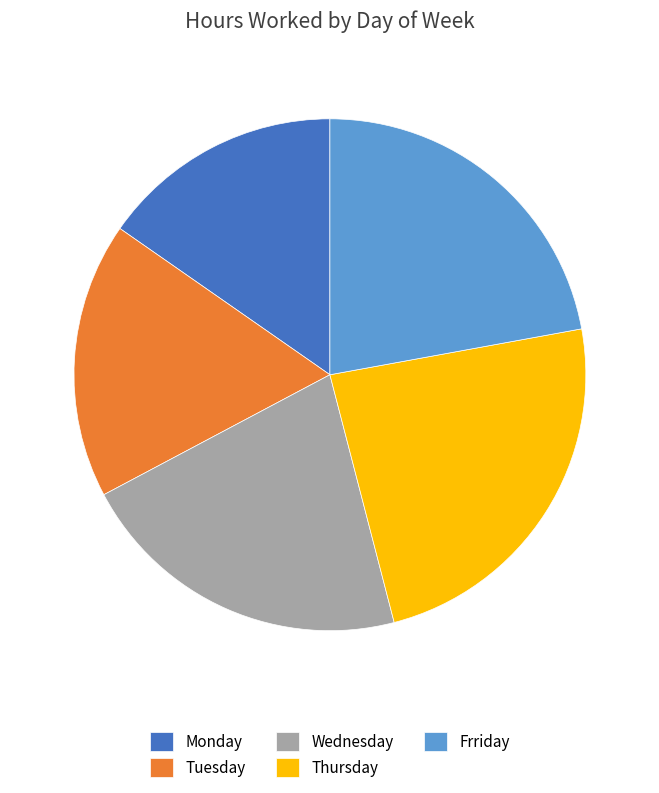

Combined, do Frriday and Thursday account for over 50%?

No